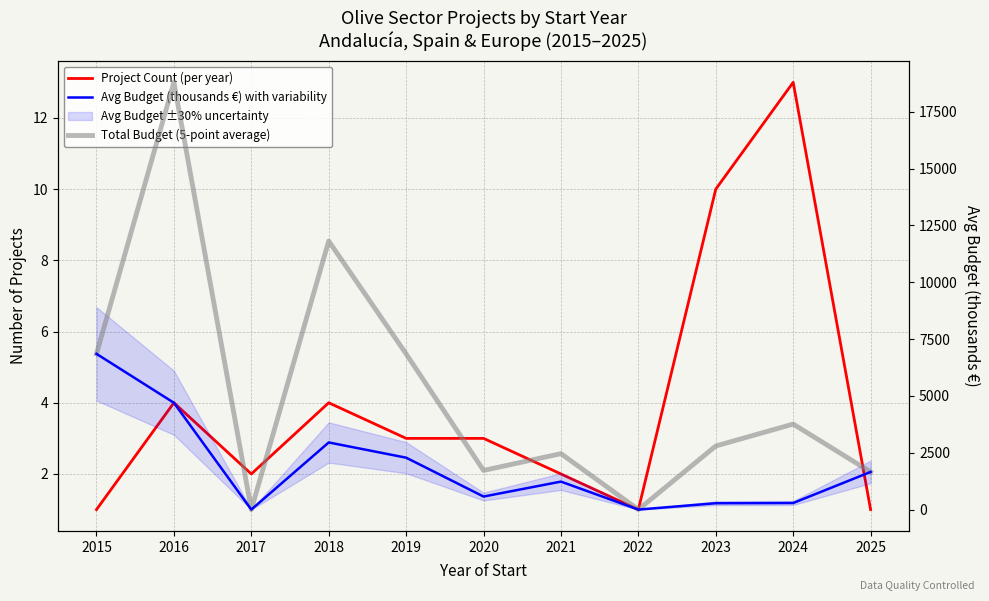

Is it true that Project Count (per year) equals 1.3 at 2021?

False